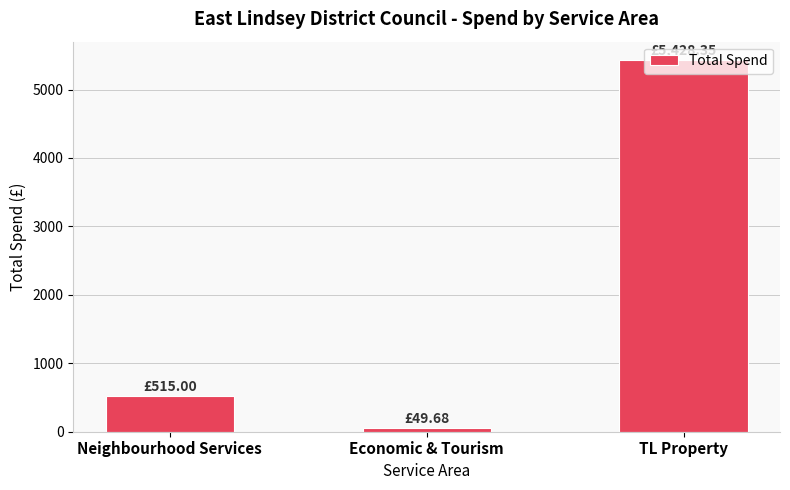

What position from the left is Economic & Tourism?

2